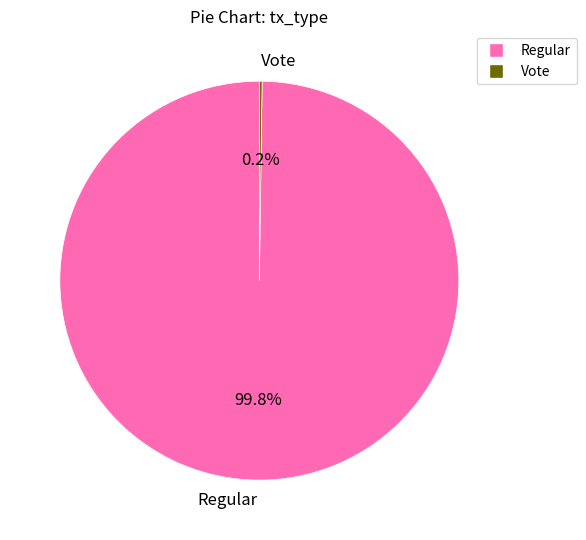

To the nearest percent, what is the difference between the largest and smallest slice percentages?

100%